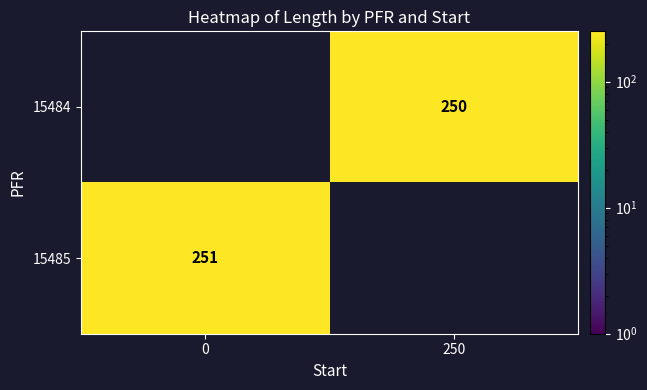

The 15484 series shows 250 at 250. True or false?

True